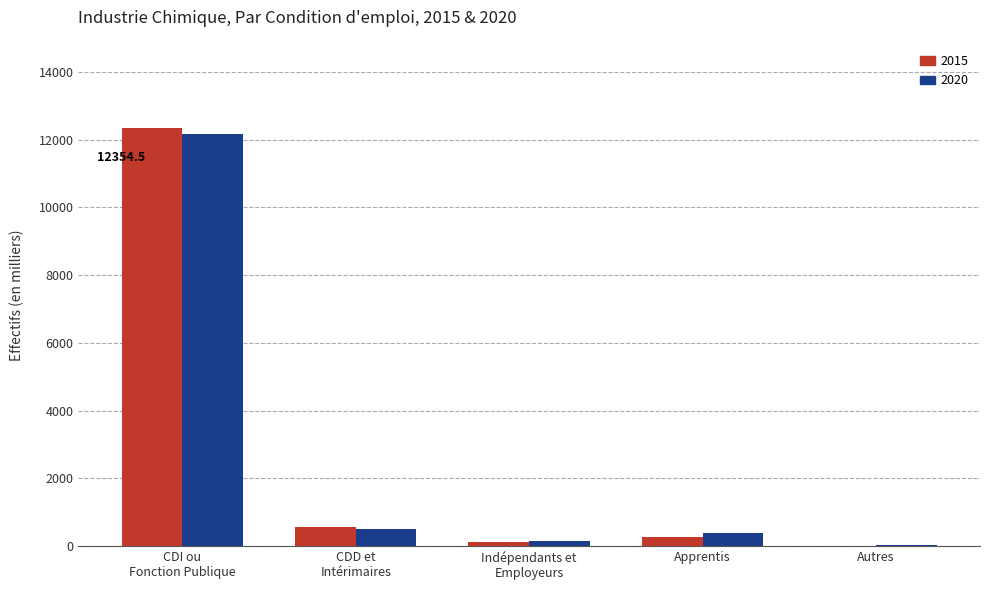

True or false: 2020 has a value of 382.6 at Apprentis.

True